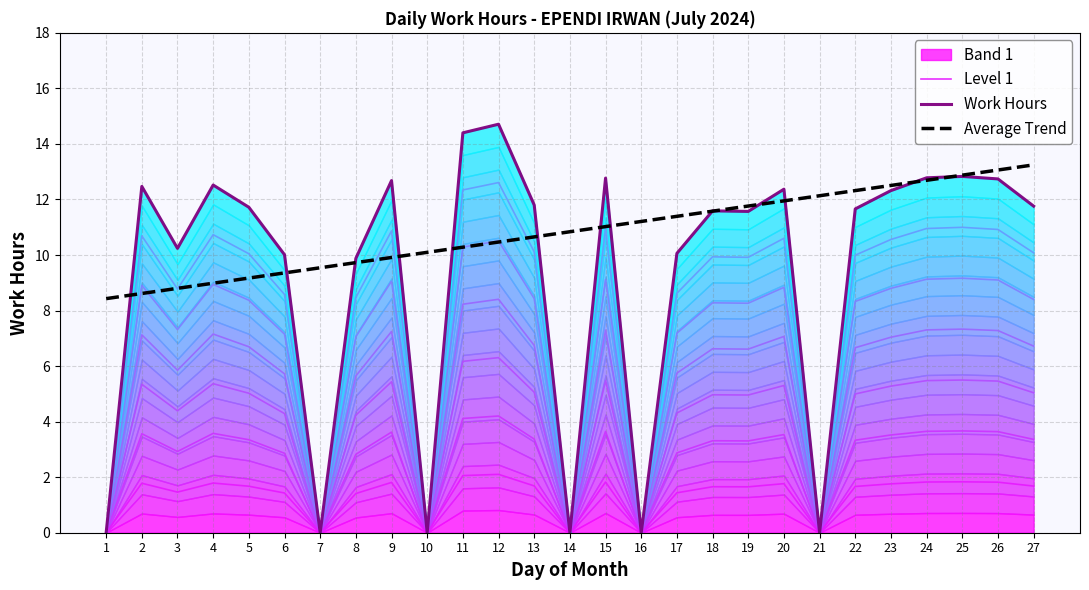

What is the sum of the Average Trend values at 19 and 3?

20.6